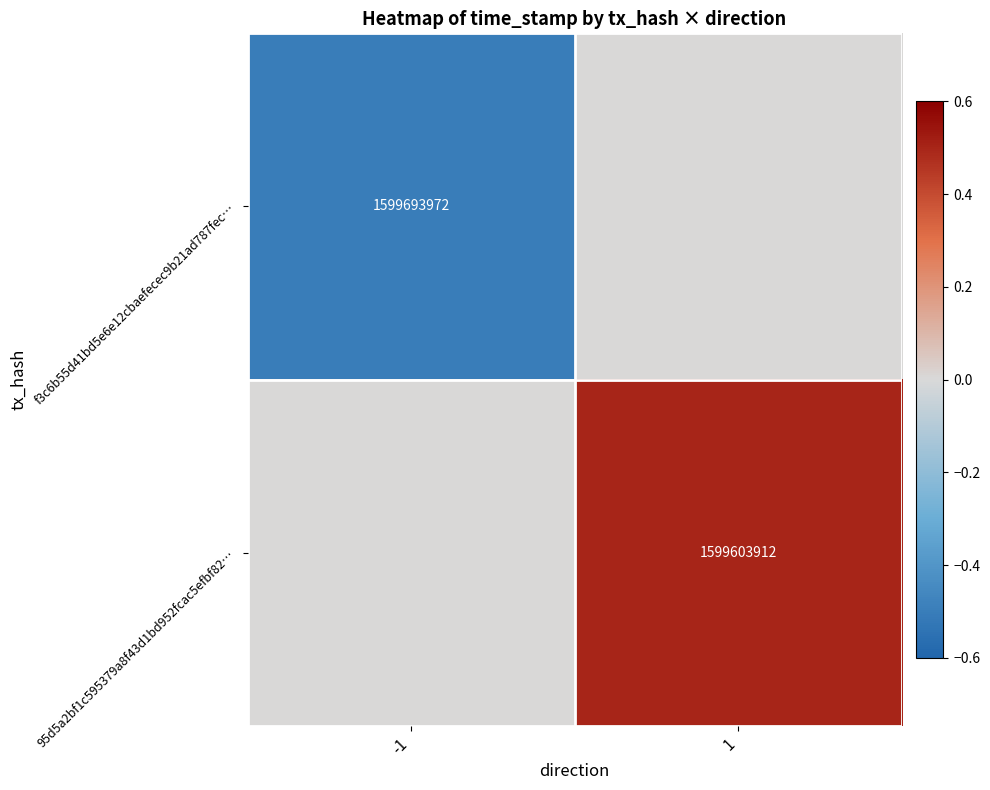

True or false: 95d5a2bf1c595379a8f43d1bd952fcac5efbf82… has a value of 387766597 at 1.

False